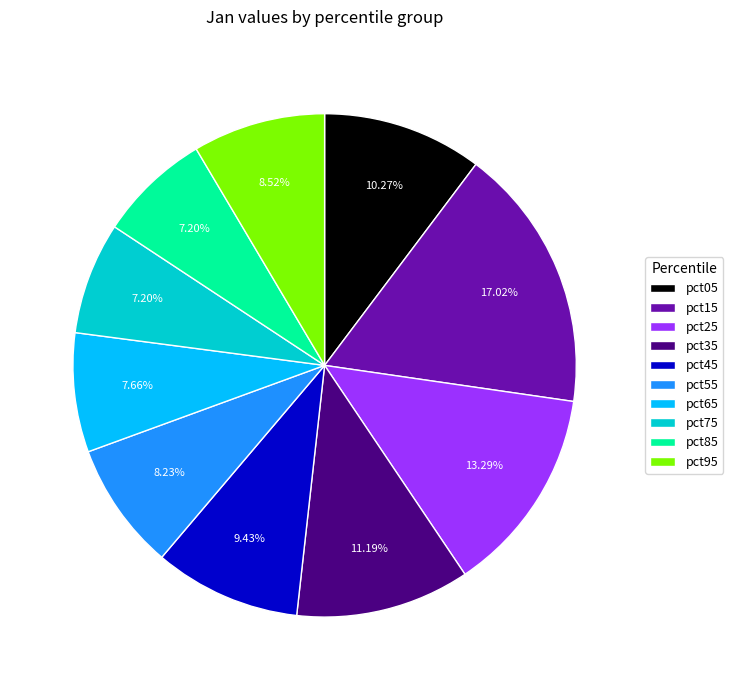

Does pct95 represent more than half of the total?

No